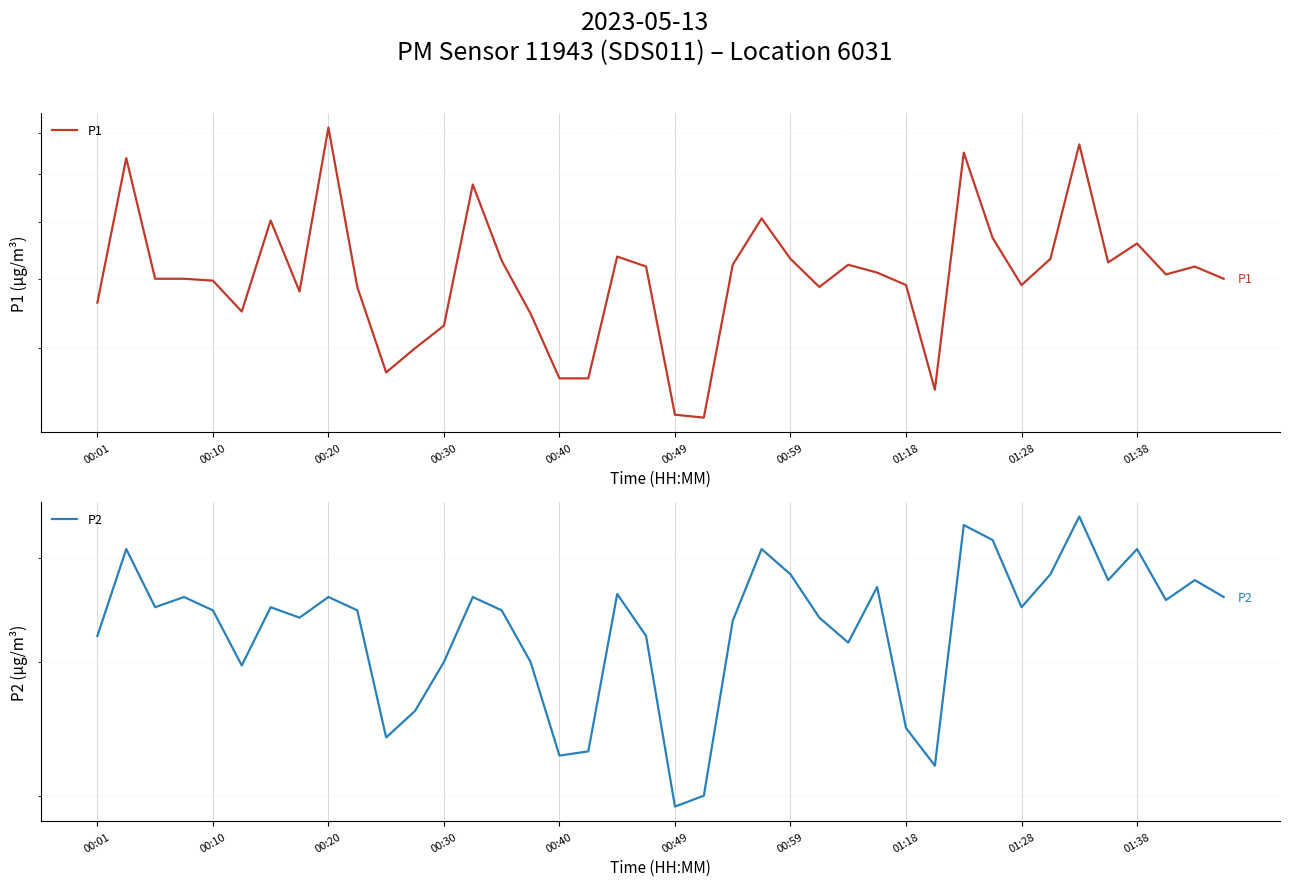

In P2, how many points are lower than both neighbors (excluding endpoints)?

11